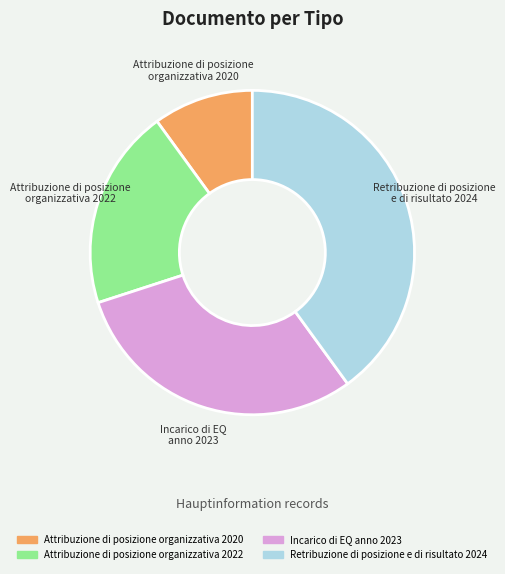

Combined, do Attribuzione di posizione organizzativa 2020 and Incarico di EQ anno 2023 account for over 50%?

No